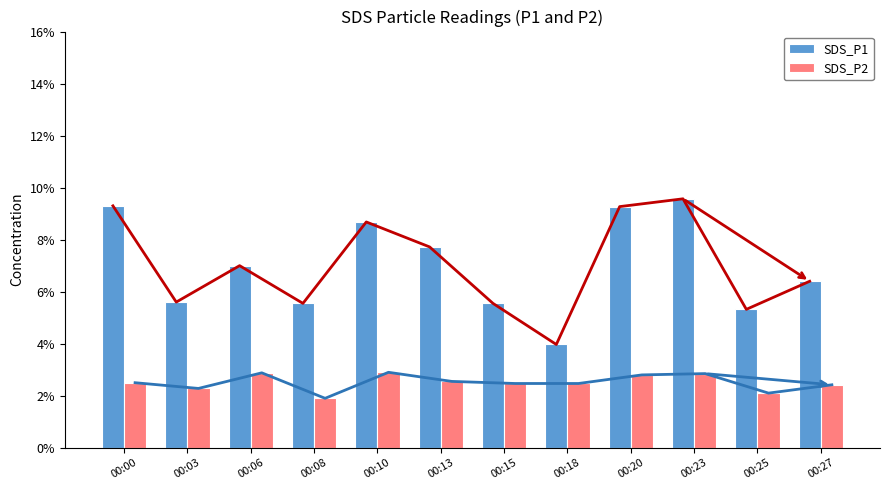

What is the value of the SDS_P2 bar at the 7th from the left?

2.5